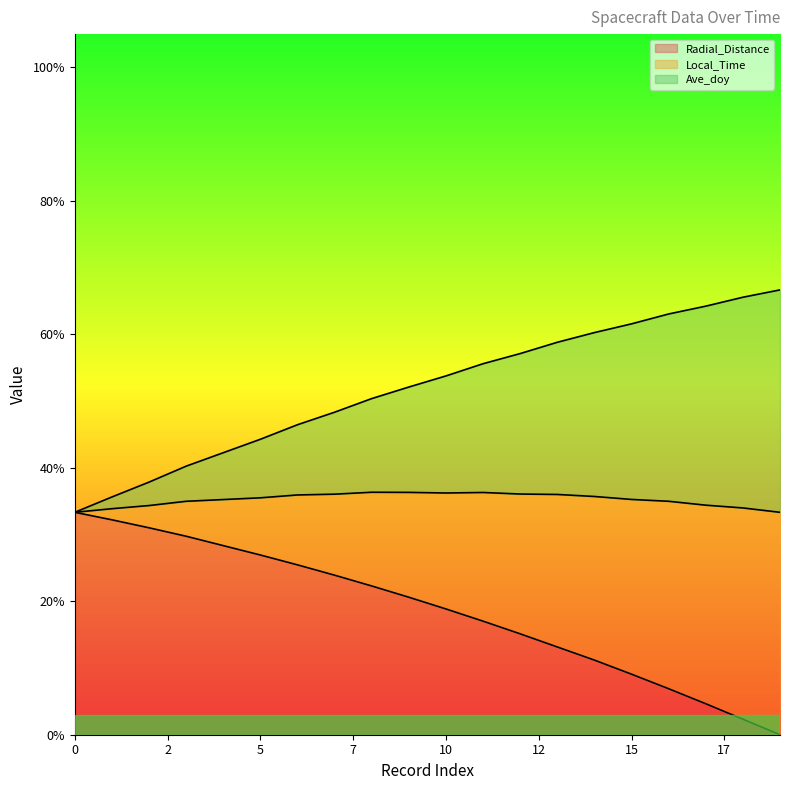

At which label is Radial_Distance closest to 0?

19